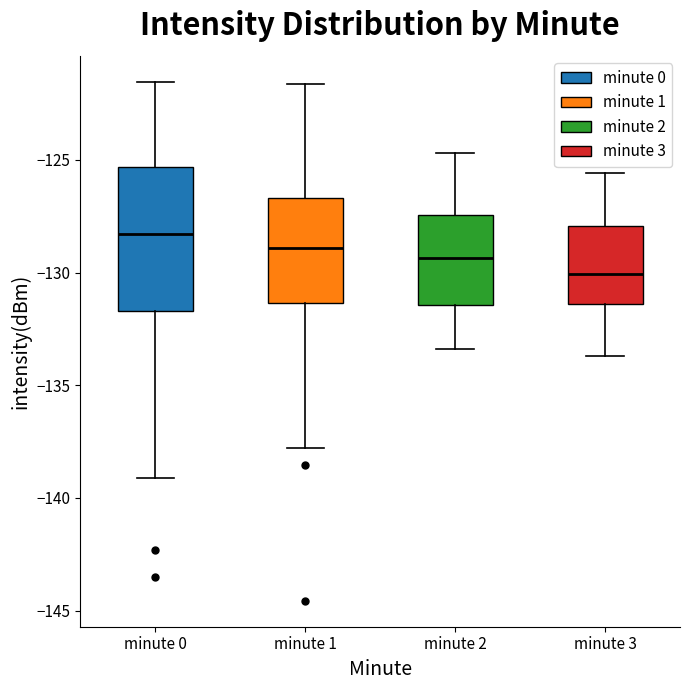

Comparing the boxes themselves (not the whiskers), which one is the tallest?

minute 0